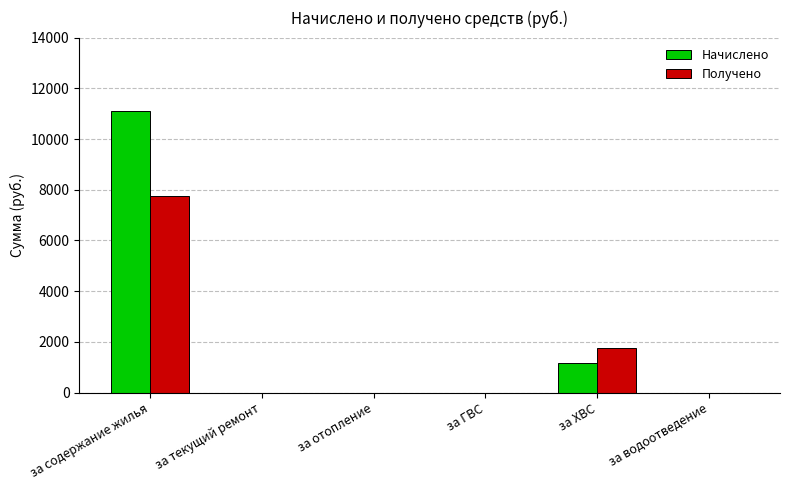

Does the chart contain stacked bars?

No